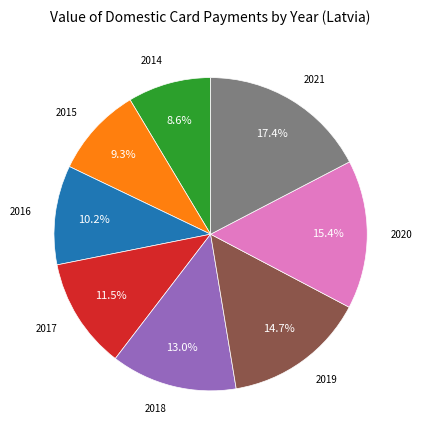

To the nearest percent, what percentage of the pie is 2016?

10%